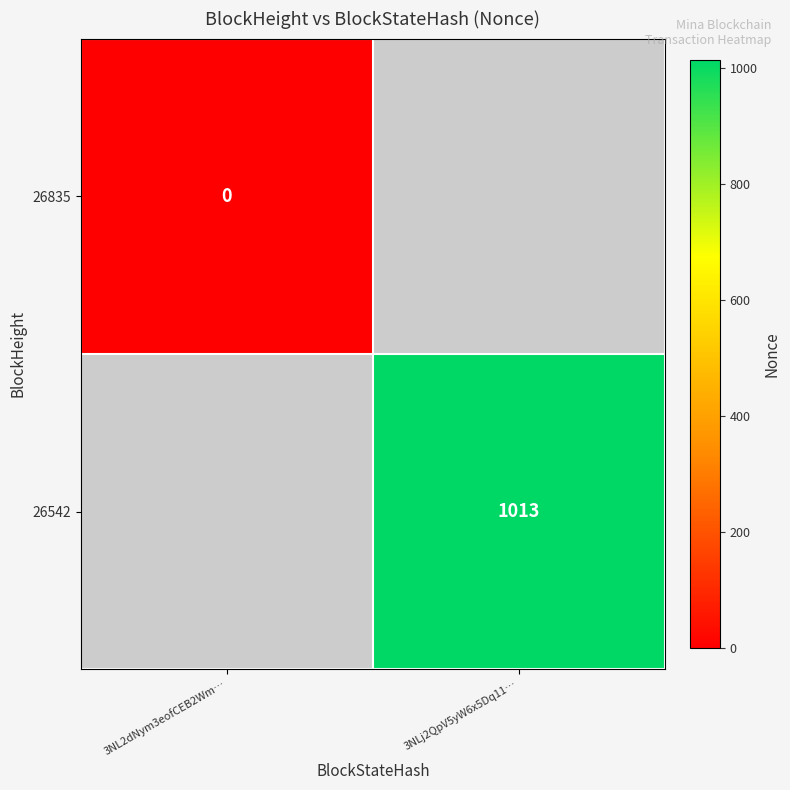

The value of 26542 at 3NLj2QpV5yW6x5Dq11… is 1013. True or false?

True